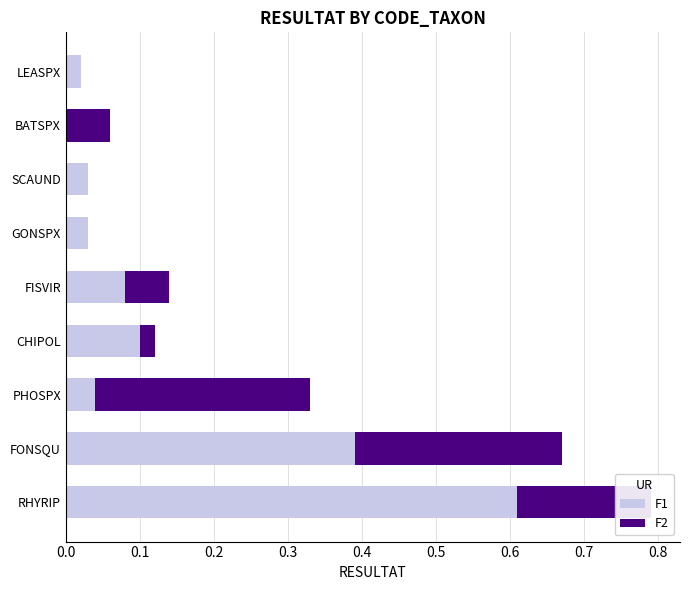

What is the total value across all series at RHYRIP?

0.8